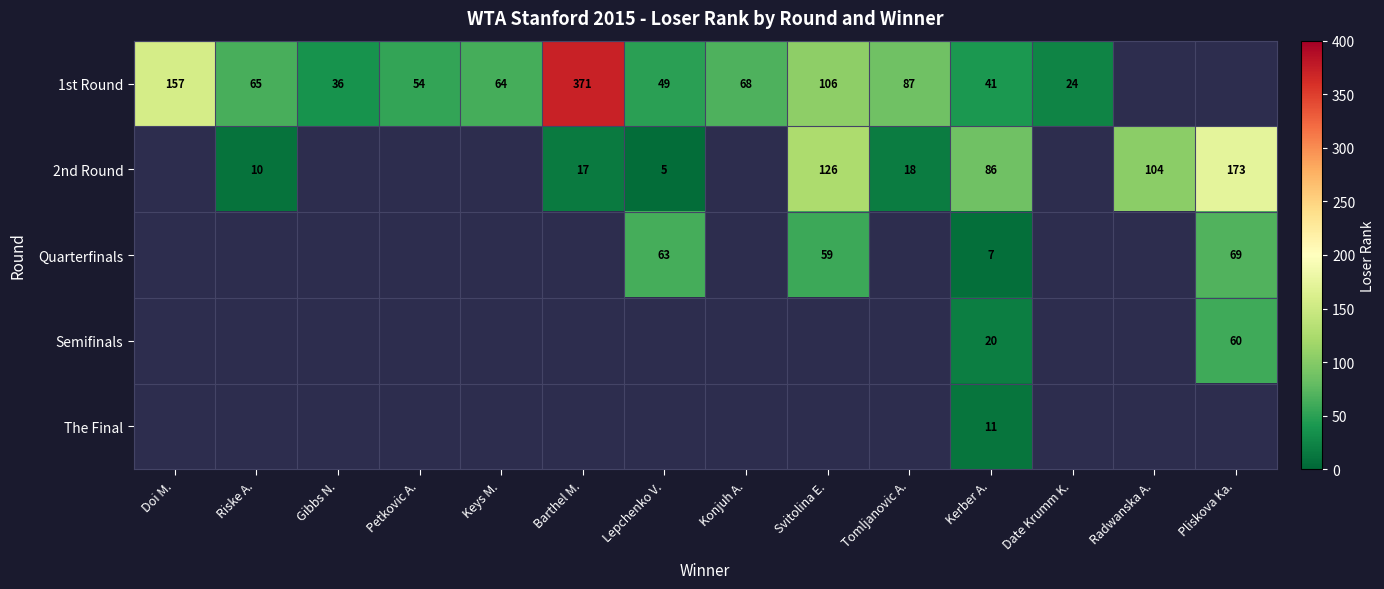

True or false: 1st Round has a value of 620 at Barthel M..

False